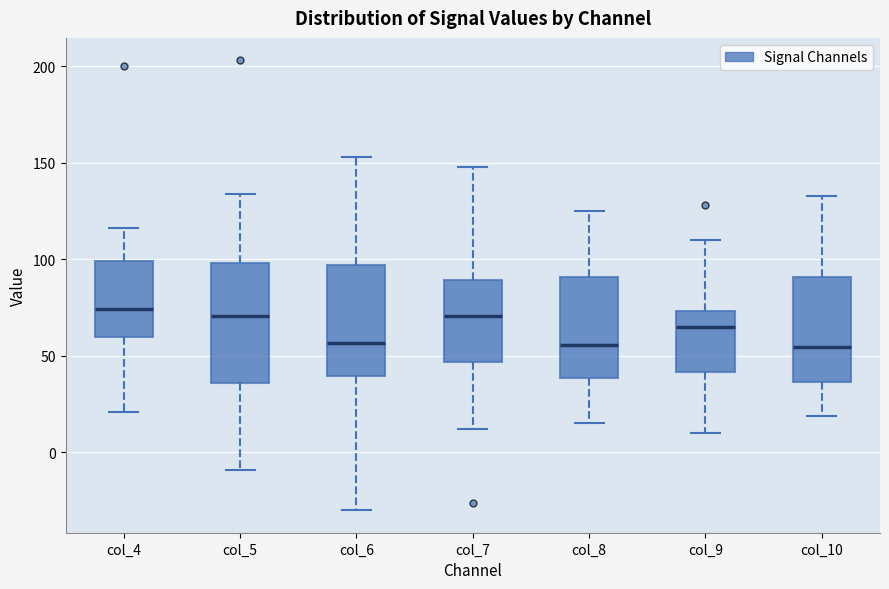

Reading left to right, transcribe this box plot: for each box, give where its median line is, the range the box spans, and where its two whiskers end, as read against the y-axis. The values are not printed on the chart, so give them approximately, as read against the axis.

col_4: median 75, box 60 to 100, whiskers 20 to 115
col_5: median 70, box 35 to 100, whiskers -10 to 135
col_6: median 55, box 40 to 95, whiskers -30 to 155
col_7: median 70, box 45 to 90, whiskers 10 to 150
col_8: median 55, box 40 to 90, whiskers 15 to 125
col_9: median 65, box 40 to 75, whiskers 10 to 110
col_10: median 55, box 35 to 90, whiskers 20 to 135